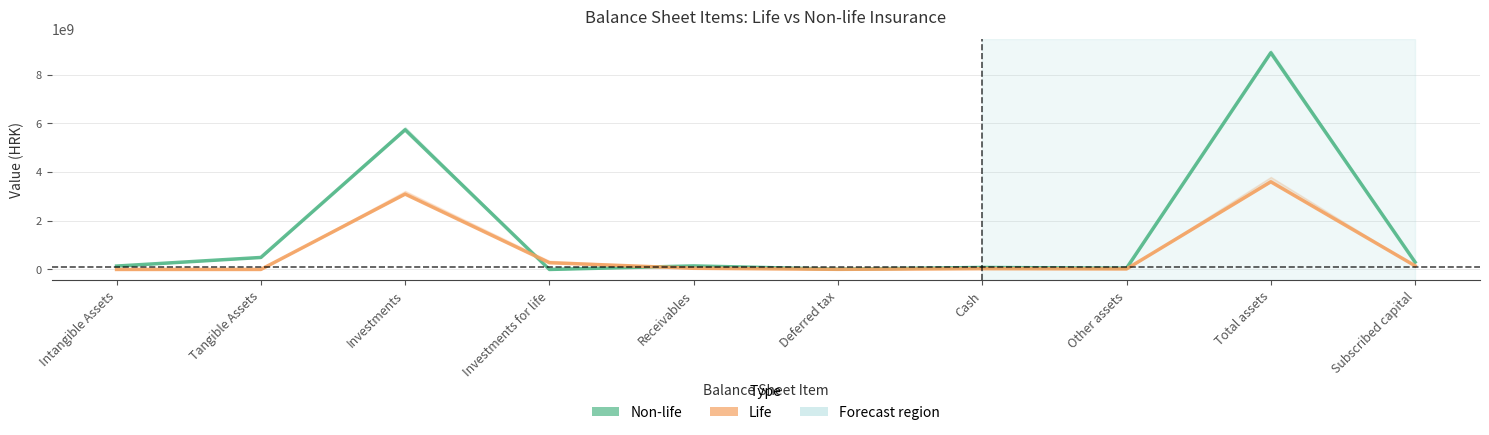

Rank the series by their maximum value, from highest to lowest.

Non-life, Life